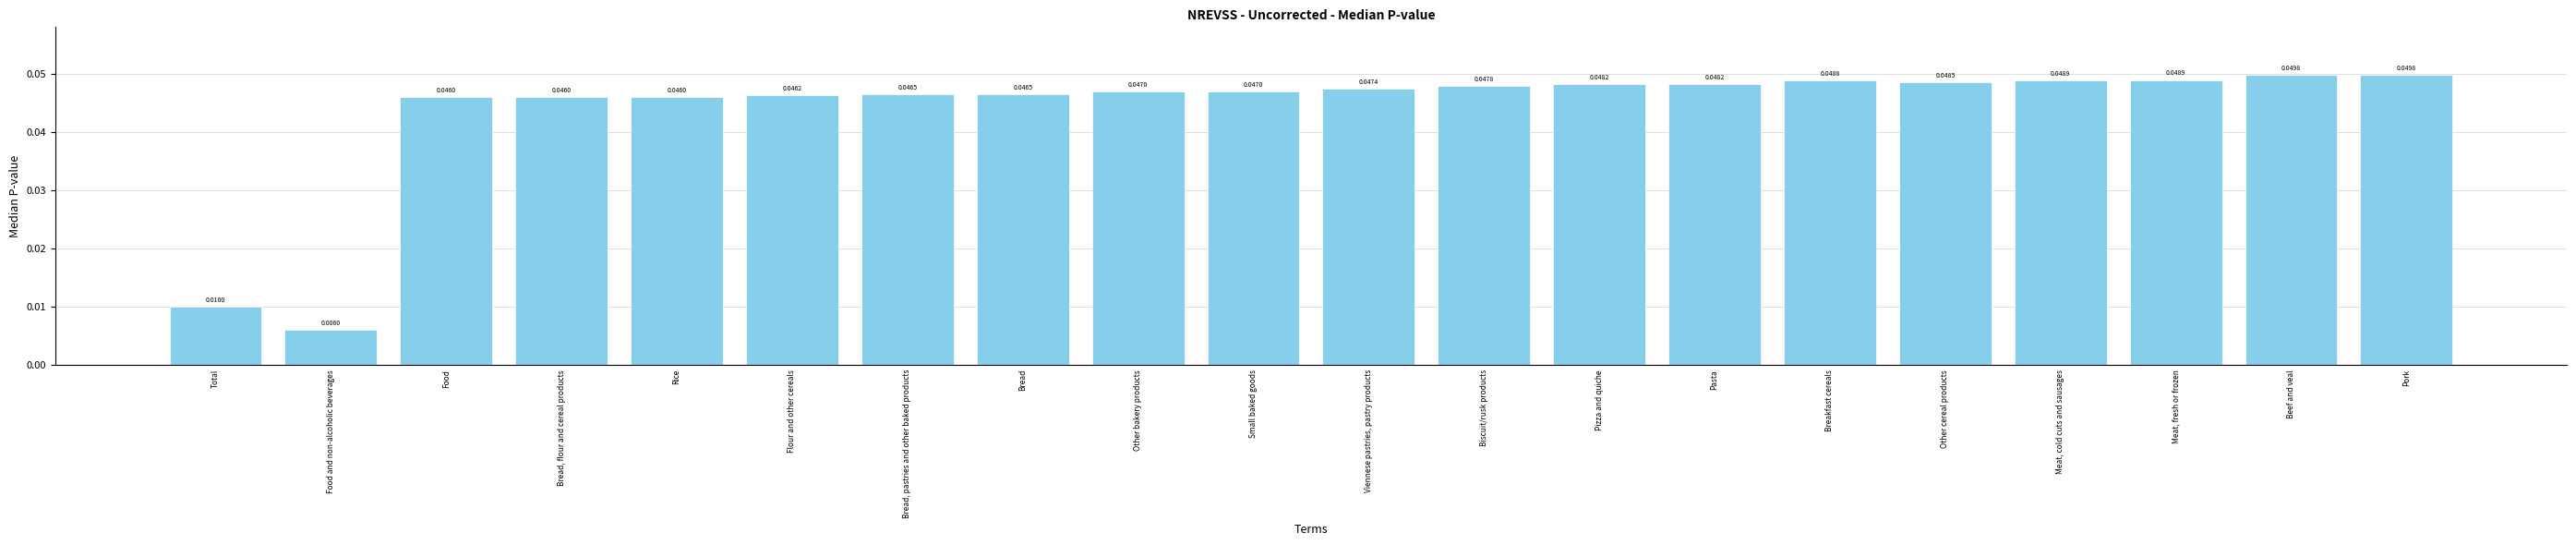

What is the label of the 13th bar from the left?

Pizza and quiche